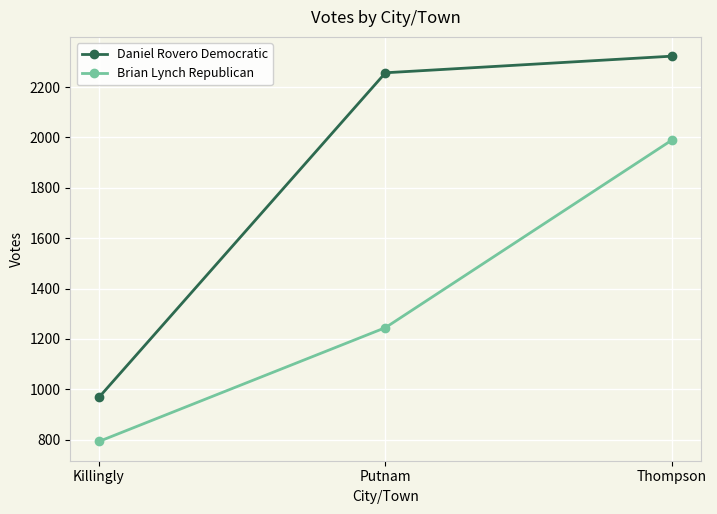

Rank the categories by Daniel Rovero Democratic value from highest to lowest.

Thompson, Putnam, Killingly